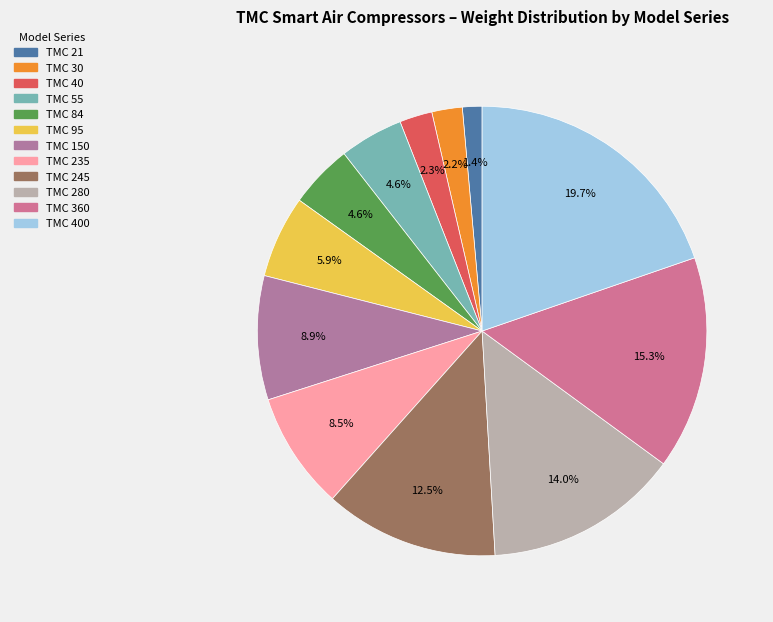

Is there any slice that represents more than half of the pie?

No